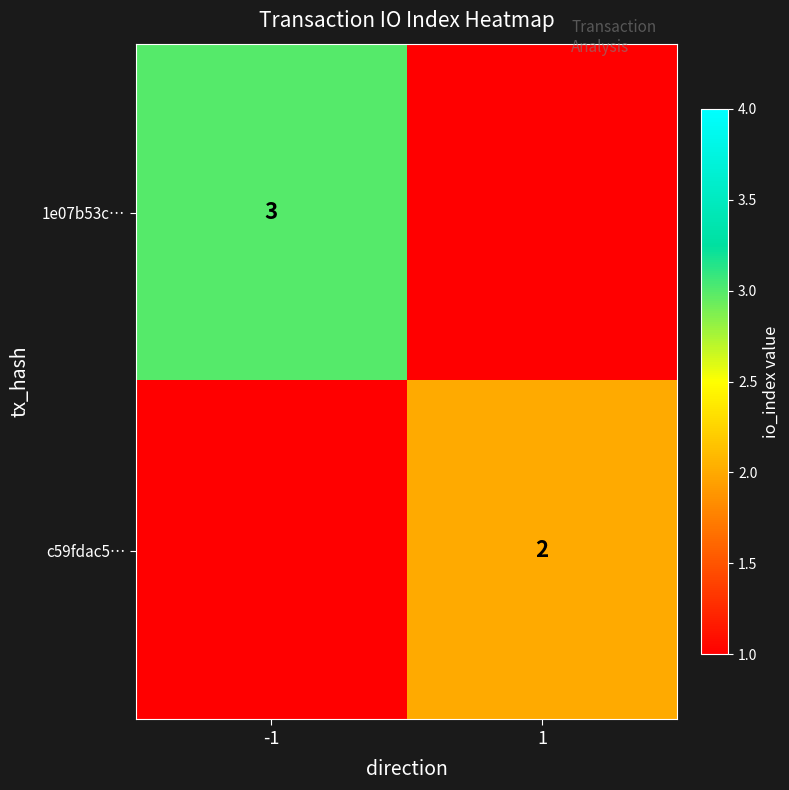

True or false: 1e07b53c… has a value of 3 at -1.

True